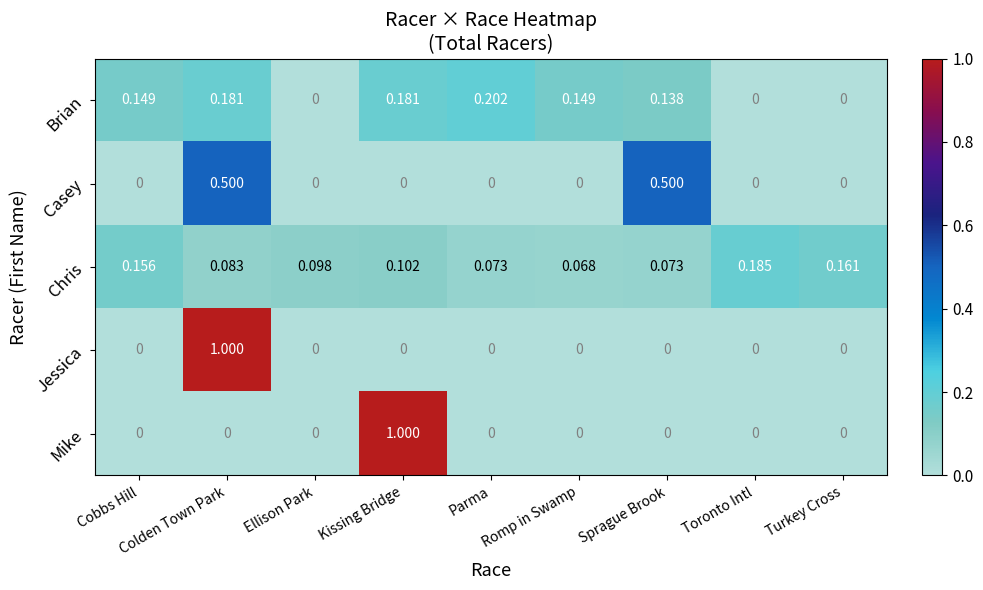

Which series changed the most between Romp in Swamp and Toronto Intl?

Brian